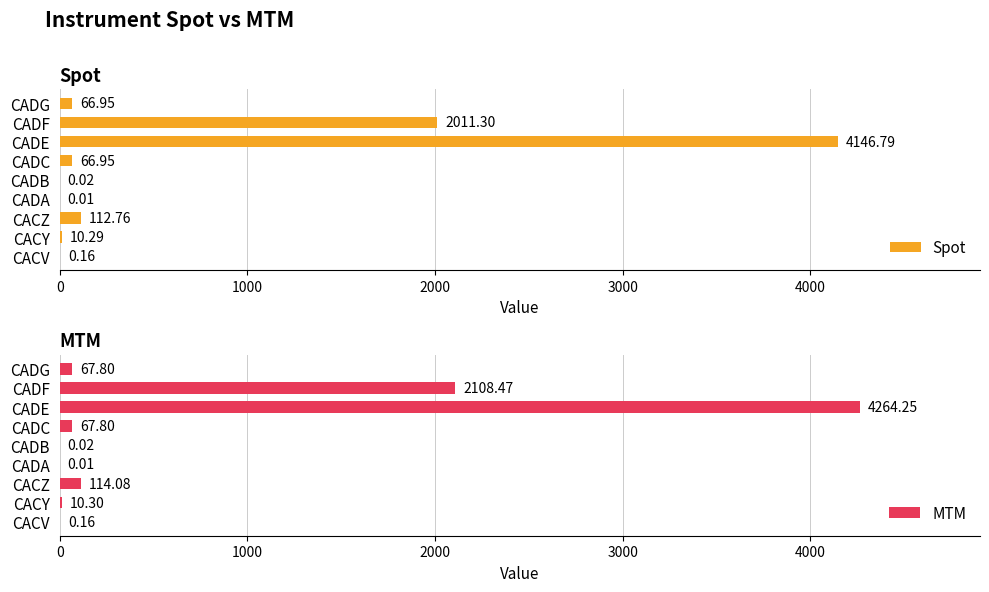

Where is Spot nearest to the value 2073?

CADF